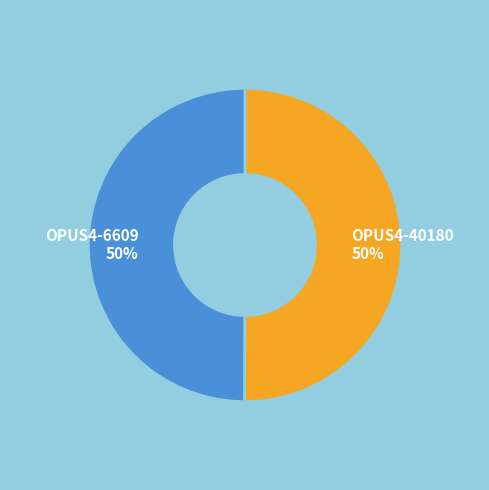

How many segments does this pie chart have?

2